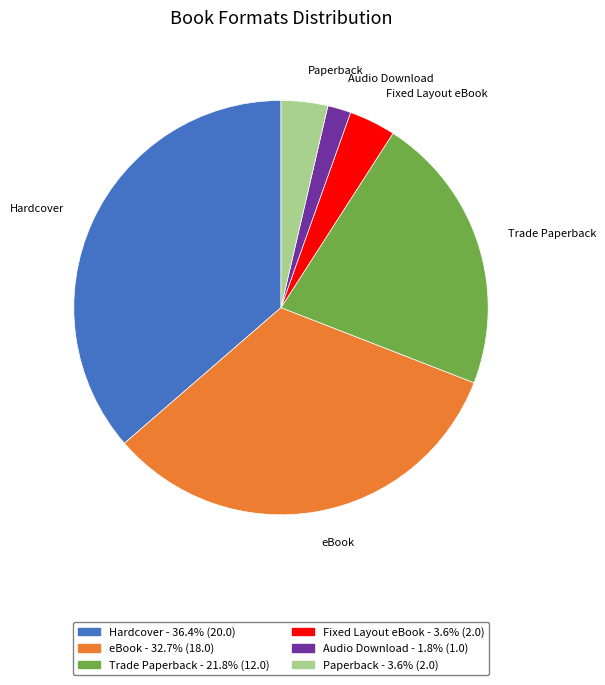

Is there any slice that represents more than half of the pie?

No